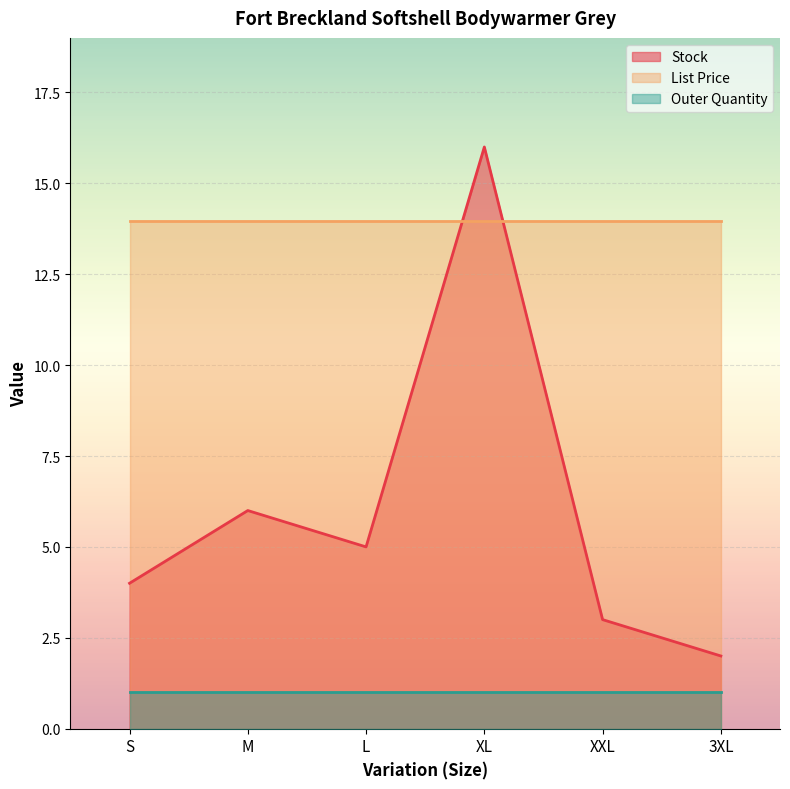

List the series in order of their overall mean, lowest first.

Outer Quantity, Stock, List Price